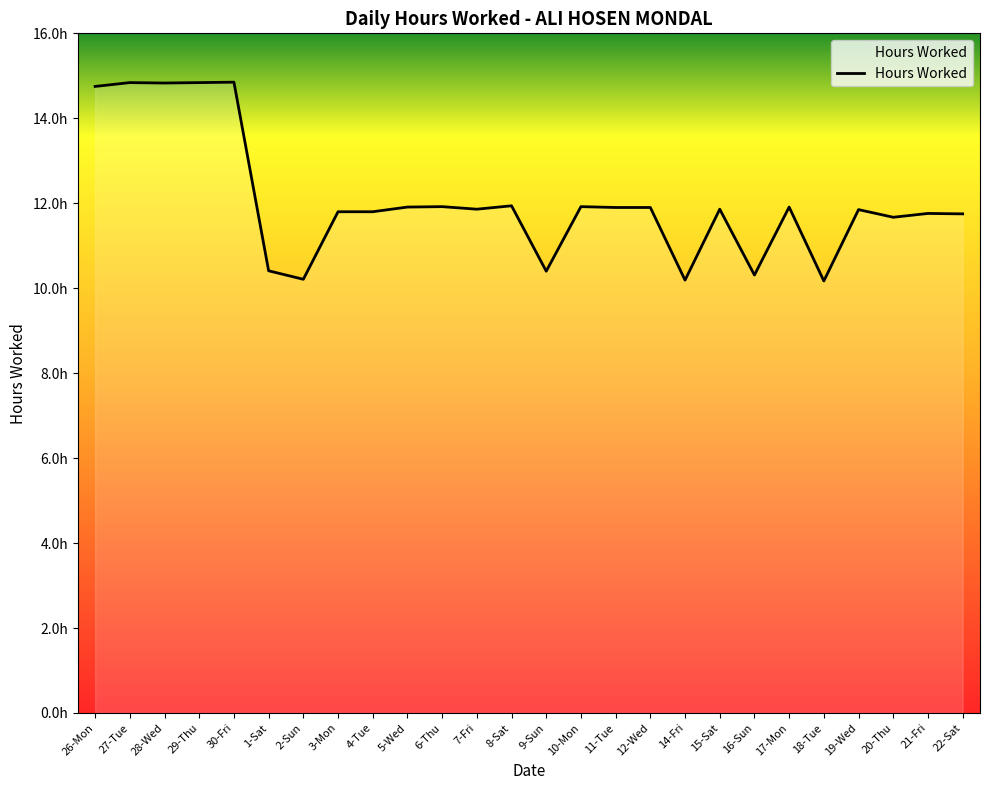

List the labels in order of value, smallest first.

18-Tue, 14-Fri, 2-Sun, 16-Sun, 9-Sun, 1-Sat, 20-Thu, 22-Sat, 21-Fri, 3-Mon, 4-Tue, 19-Wed, 7-Fri, 15-Sat, 11-Tue, 12-Wed, 5-Wed, 17-Mon, 6-Thu, 10-Mon, 8-Sat, 26-Mon, 28-Wed, 27-Tue, 29-Thu, 30-Fri